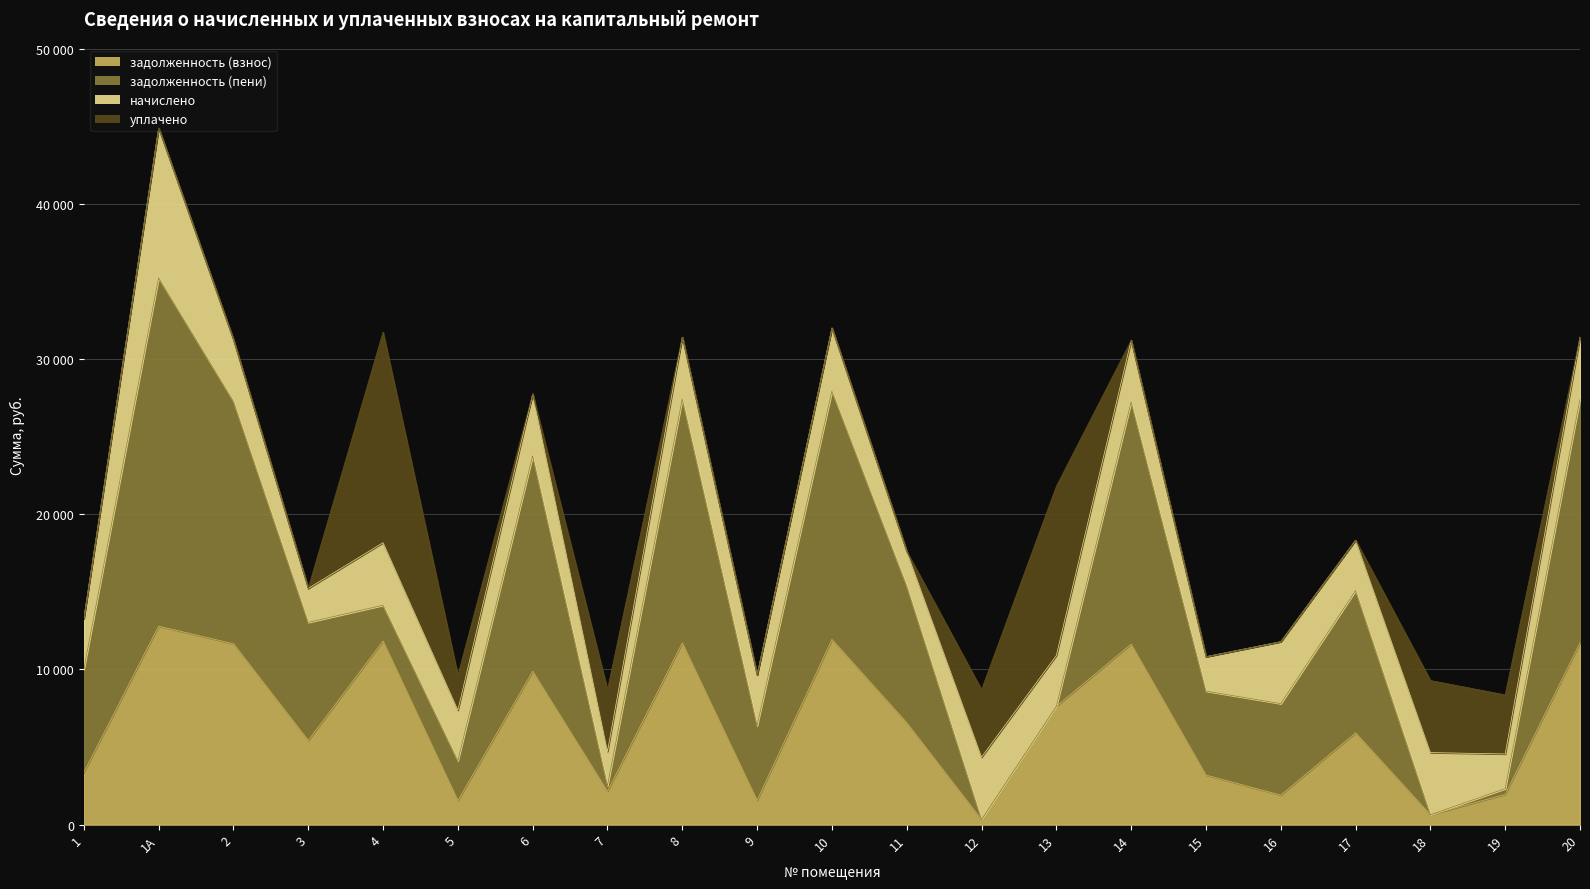

Which series has the largest range (max minus min)?

задолженность (пени)